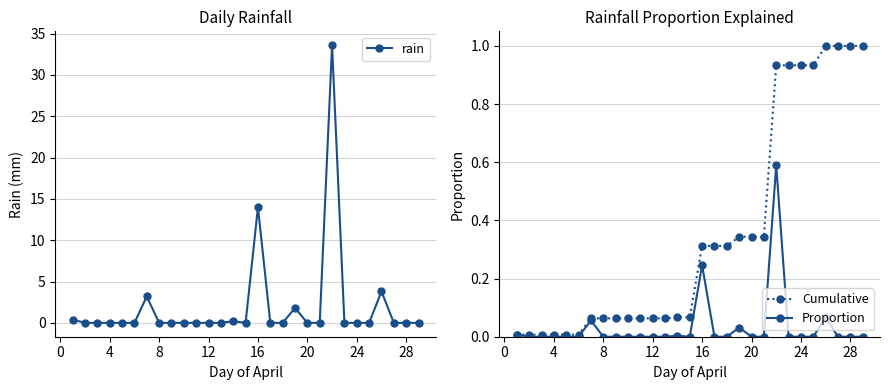

The value of Proportion at 20 is -0.3. True or false?

False